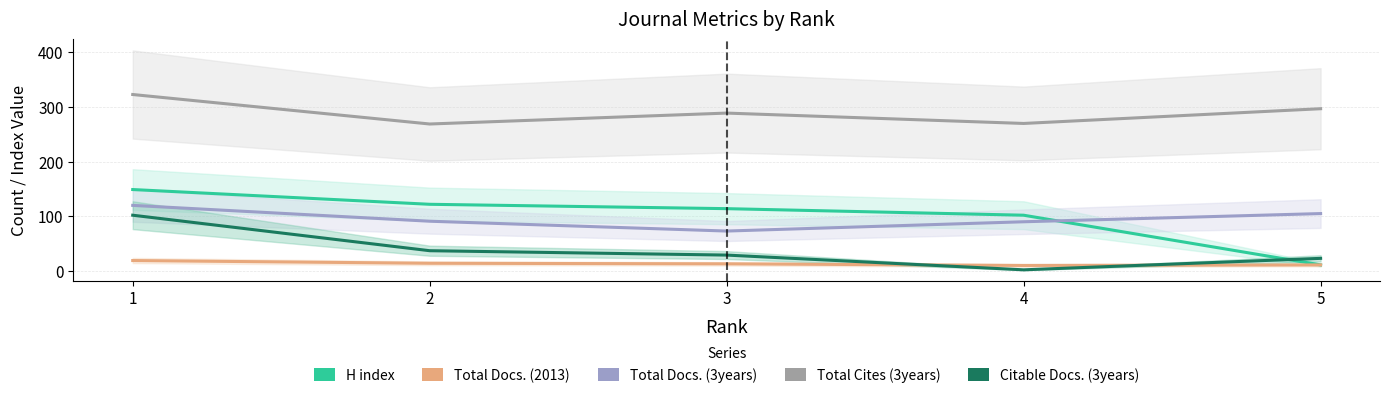

Between 2 and 4, which series saw the biggest shift?

Citable Docs. (3years)